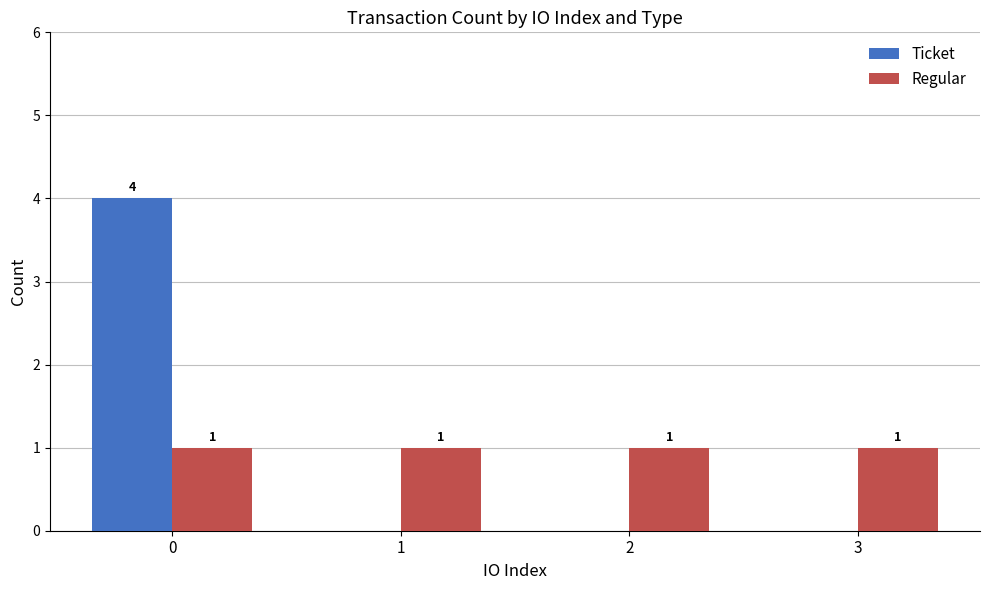

Is the value of Regular at 0 greater than the value of Ticket at 0?

No